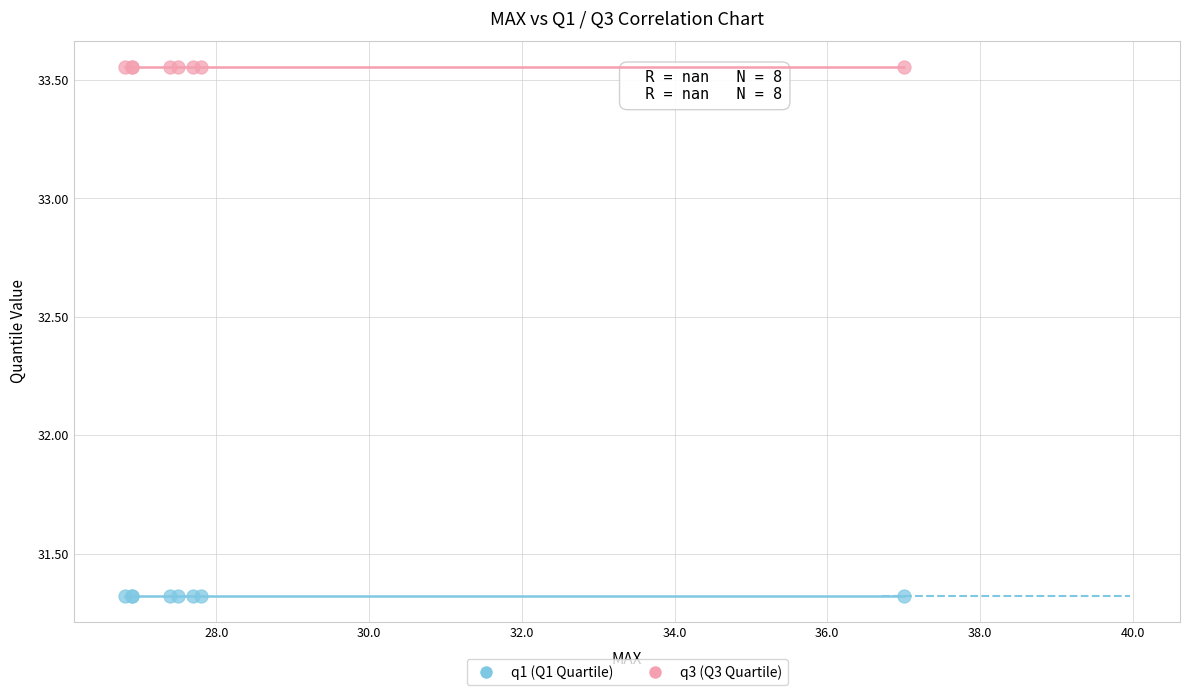

Which series reaches the maximum Y coordinate?

q3 (Q3 Quartile)